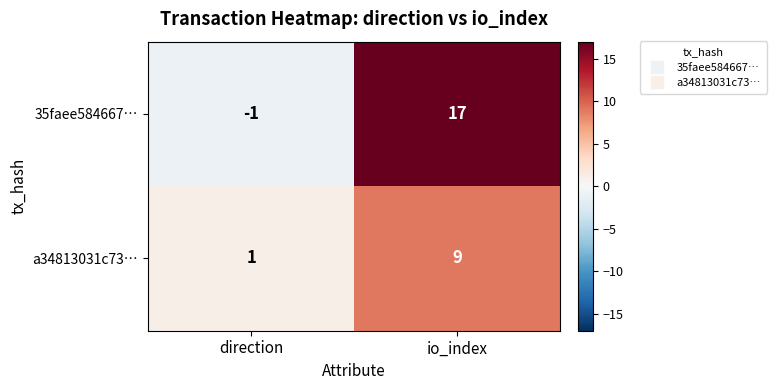

Reading left to right, transcribe all the data shown in this chart.

35faee584667…: direction=-1	io_index=17
a34813031c73…: direction=1	io_index=9